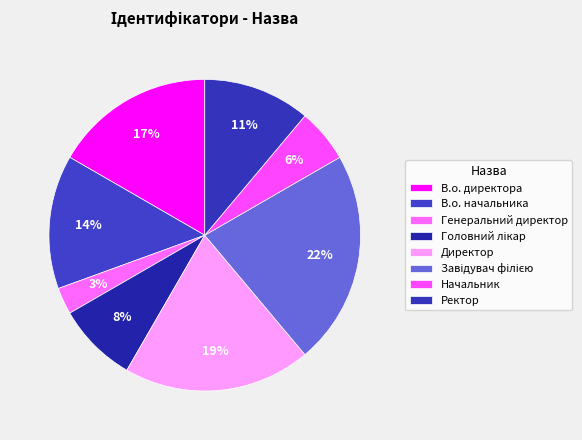

Which category has the biggest portion of the pie?

Завідувач філією